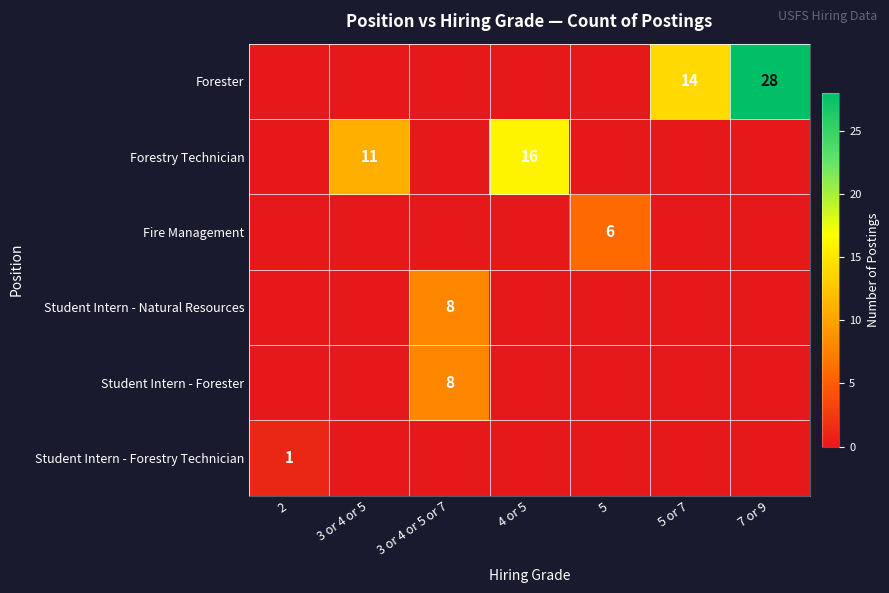

Is the value of Forester at 7 or 9 greater than the value of Student Intern - Forestry Technician at 5 or 7?

Yes